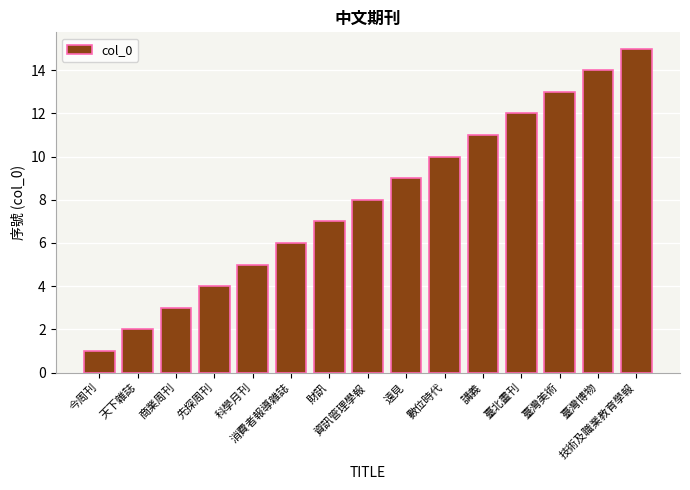

What is the label of the 11th bar from the left?

講義